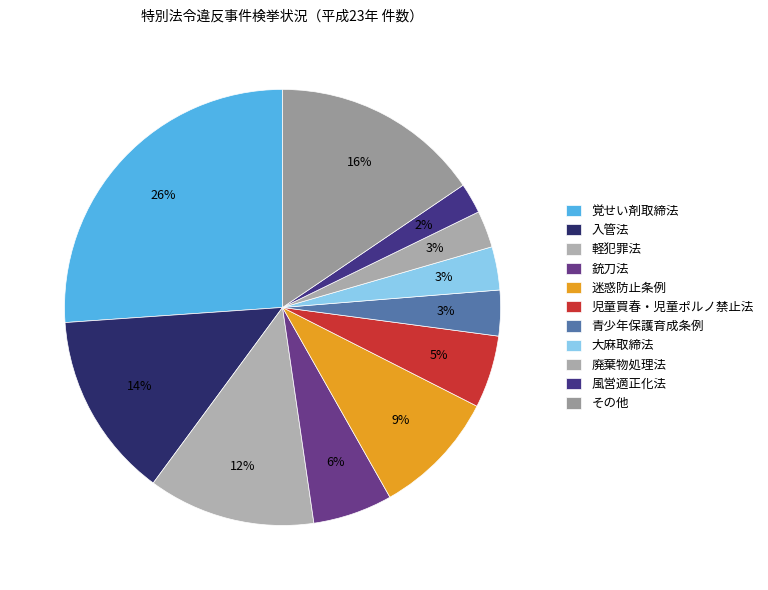

Is there a majority slice in this chart?

No